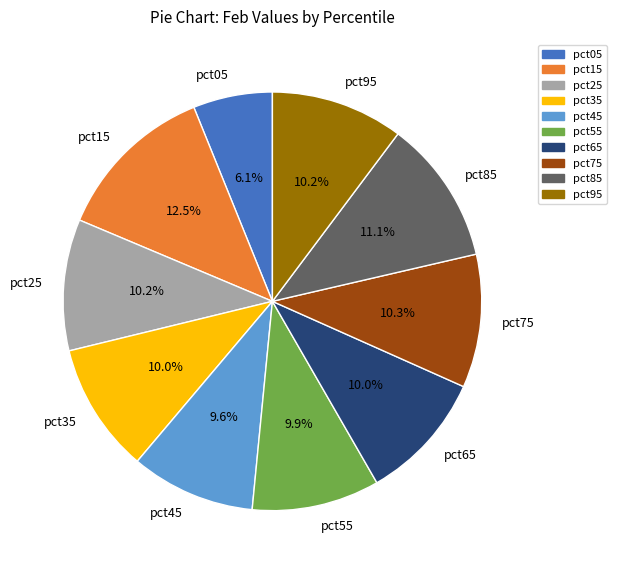

Which has a higher value, pct85 or pct35?

pct85